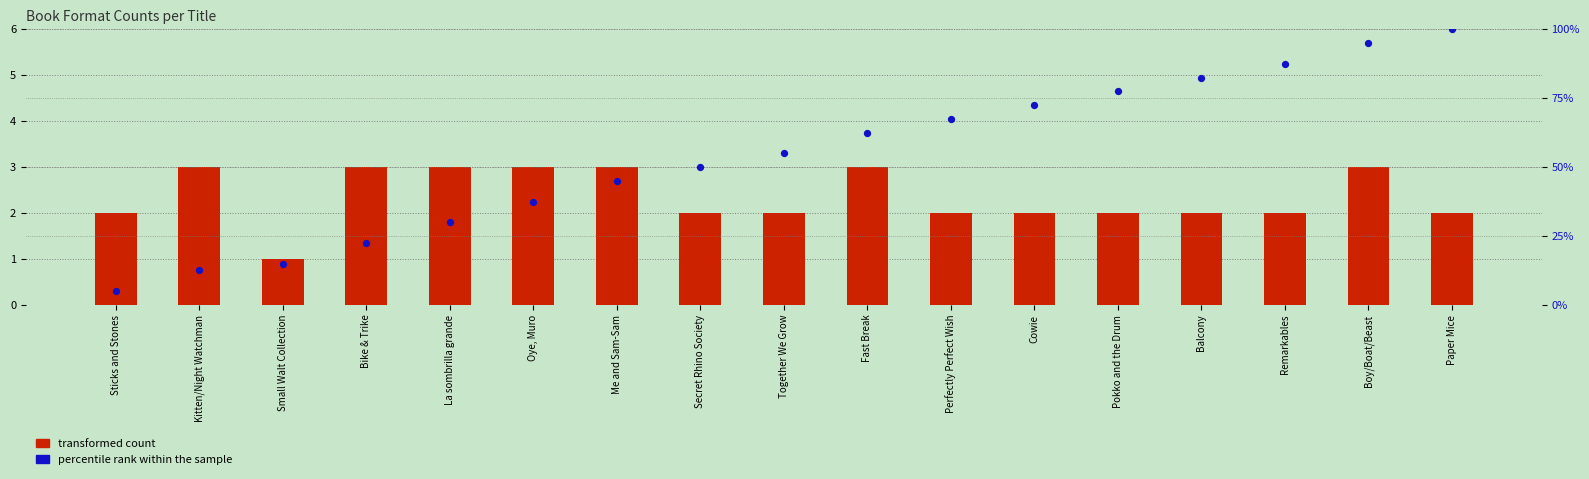

Which series has the largest total across all categories?

percentile rank within the sample